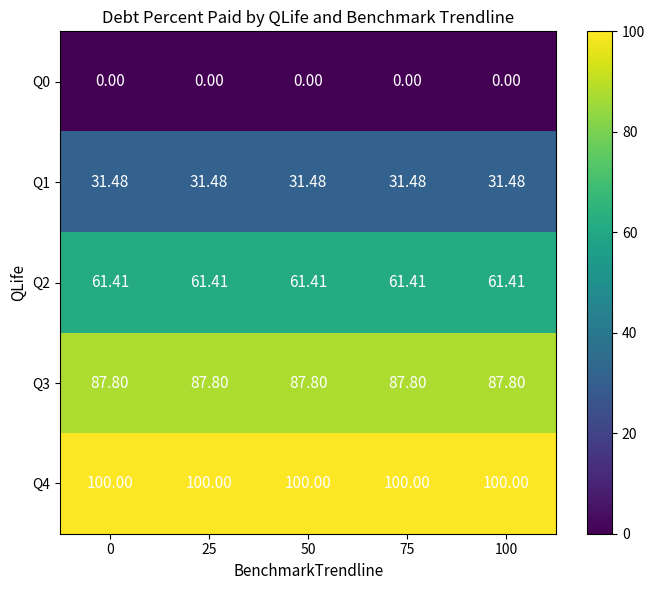

Is the value of Q0 at 100 greater than the value of Q4 at 50?

No